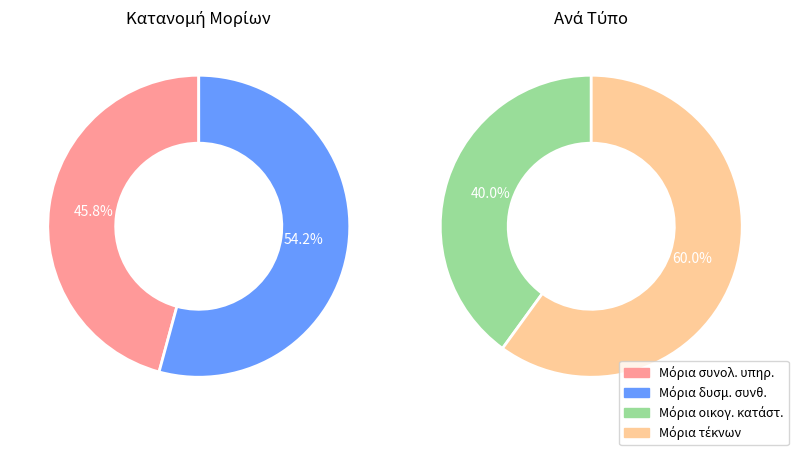

At Μόρια δυσμ. συνθ., list the series in order from largest to smallest.

Μόρια δυσμ. συνθ., Μόρια συνολ. υπηρ., Μόρια τέκνων, Μόρια οικογ. κατάστ.